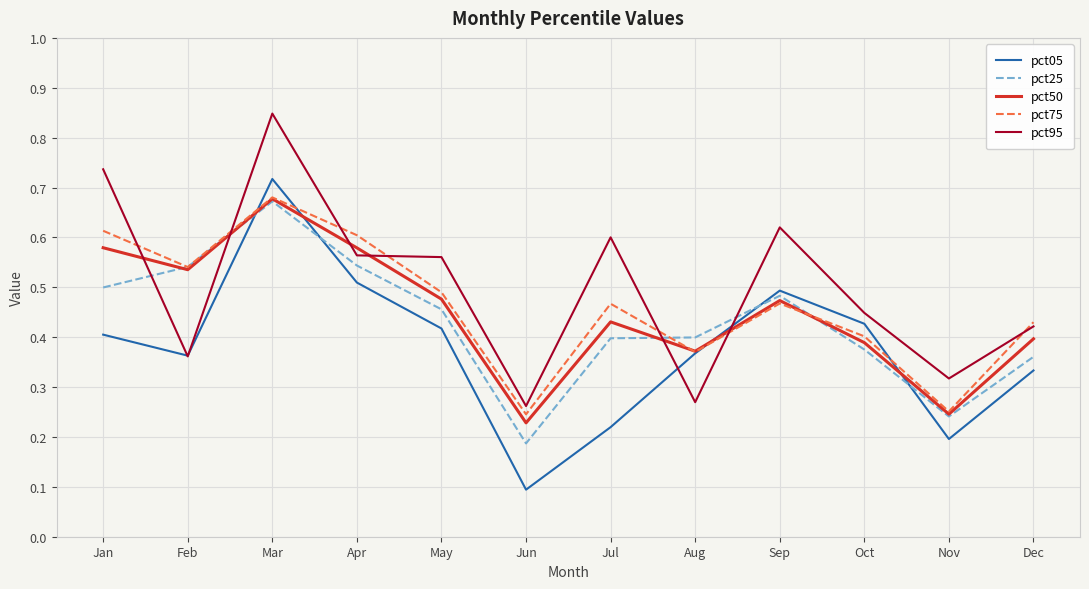

Count the number of data series in this chart.

5